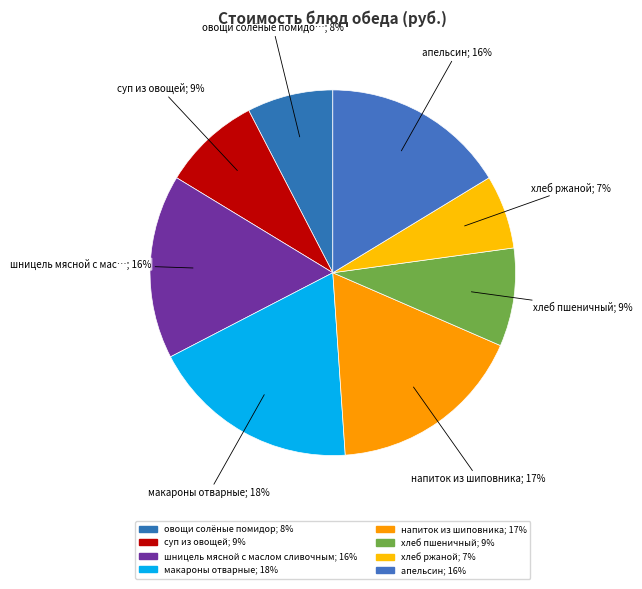

Combined, what portion of the pie is овощи солёные помидор and макароны отварные?

26.1%